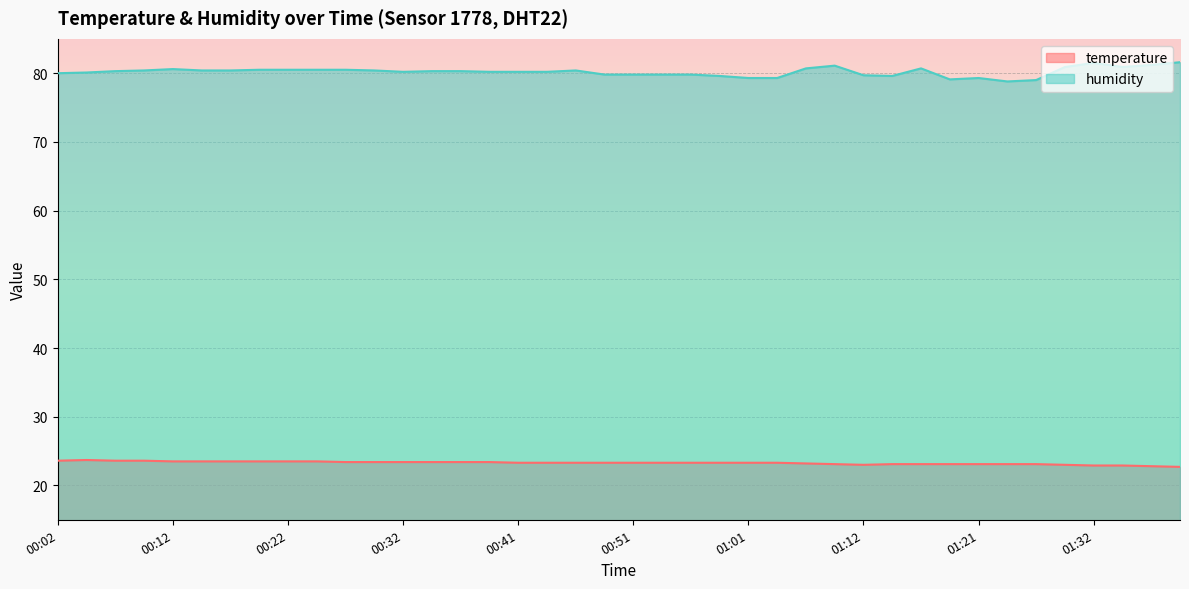

What is the sum of the humidity values at 01:37 and 01:29?

162.1